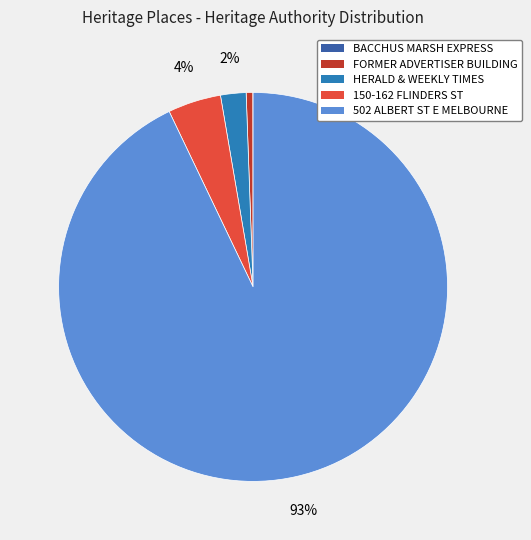

Does any single category account for the majority?

Yes